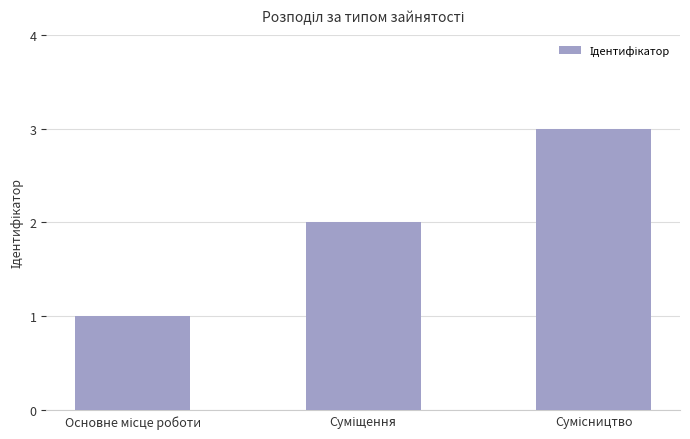

What is the greatest value displayed?

3